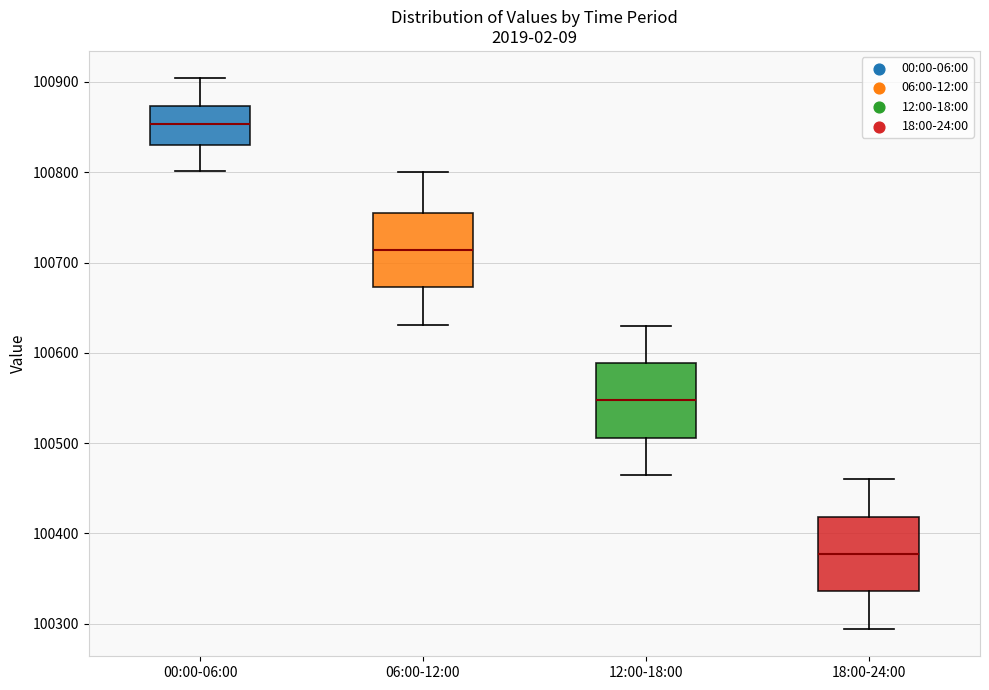

Reading left to right, read every box against the y-axis: the position of its median line, the range the box covers, and the ends of its whiskers. The values are not printed on the chart, so give them approximately, as read against the axis.

00:00-06:00: median 100850, box 100830 to 100870, whiskers 100800 to 100900
06:00-12:00: median 100710, box 100670 to 100760, whiskers 100630 to 100800
12:00-18:00: median 100550, box 100510 to 100590, whiskers 100460 to 100630
18:00-24:00: median 100380, box 100340 to 100420, whiskers 100290 to 100460